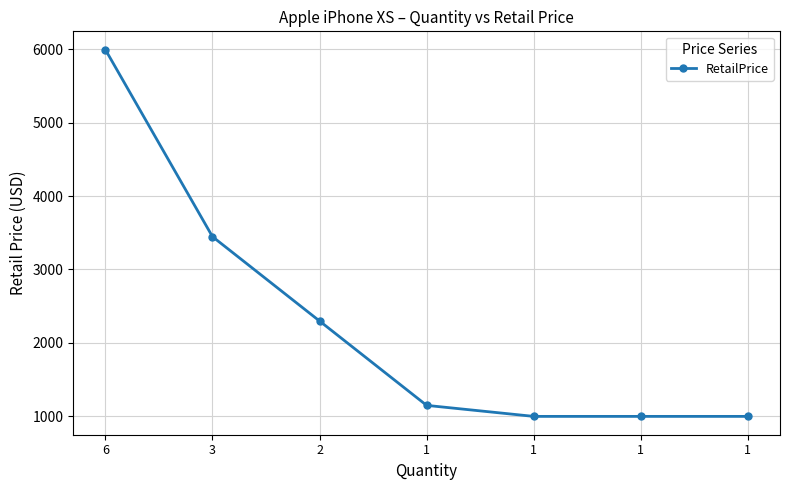

Is it true that the value at 2 is 3841?

False